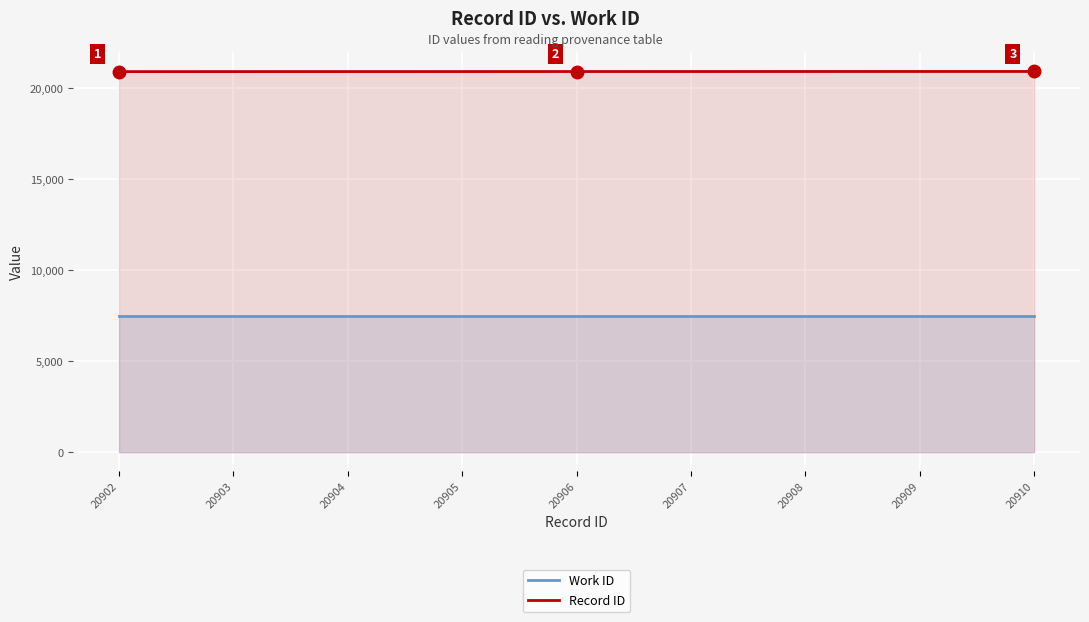

What is the maximum value shown in the chart?

20910